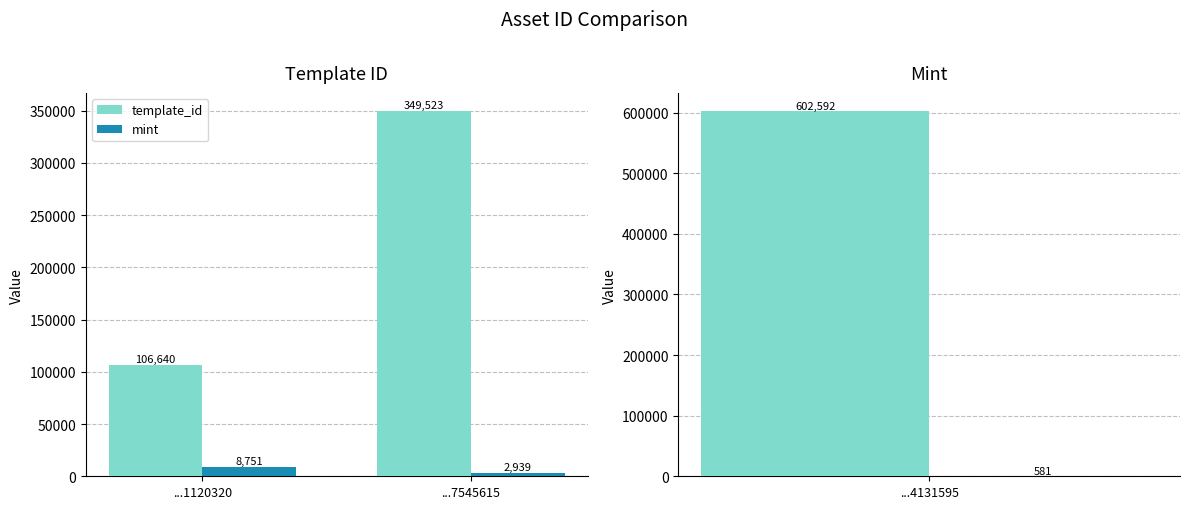

Is it true that template_id equals 46071 at ...1120320?

False